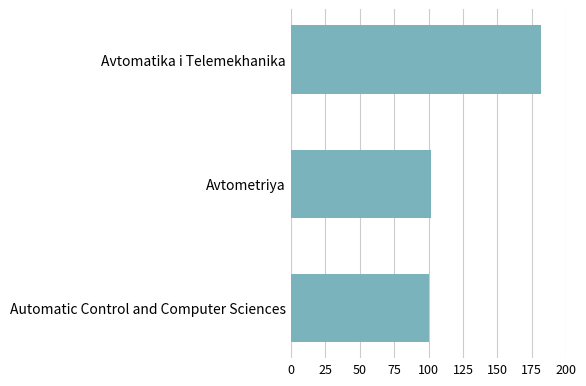

What is the approximate value at Avtomatika i Telemekhanika?

182